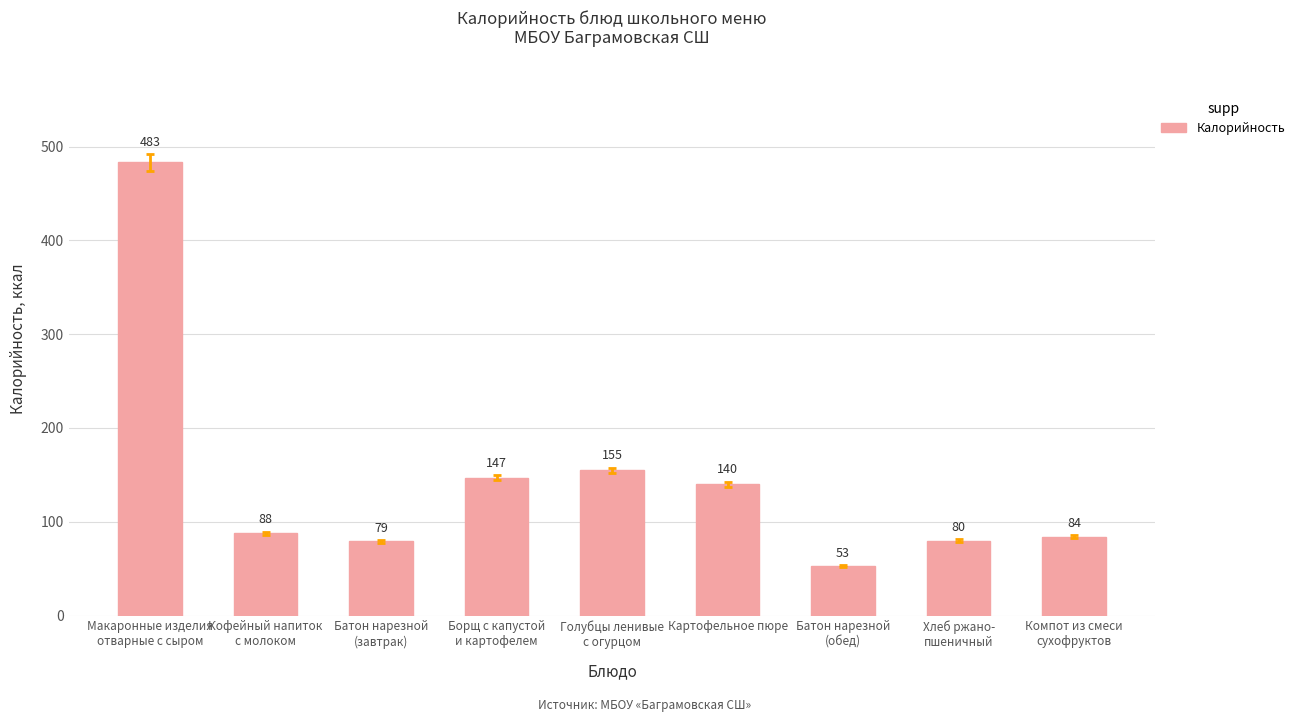

What is the sum of all values?

1309